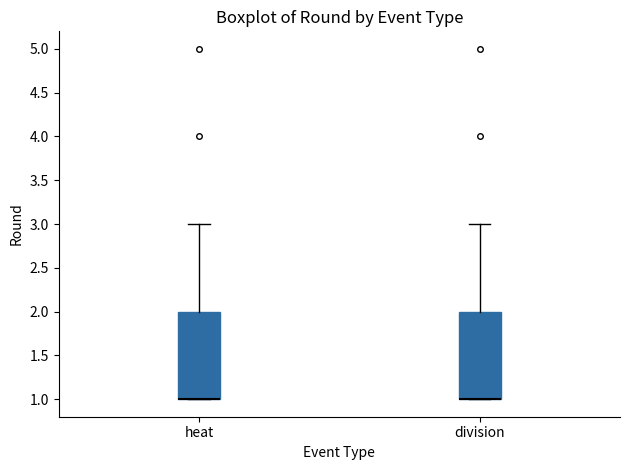

Where does the upper whisker of the box for heat end on the y-axis? The values are not printed on the chart, so give them approximately, as read against the axis.

3